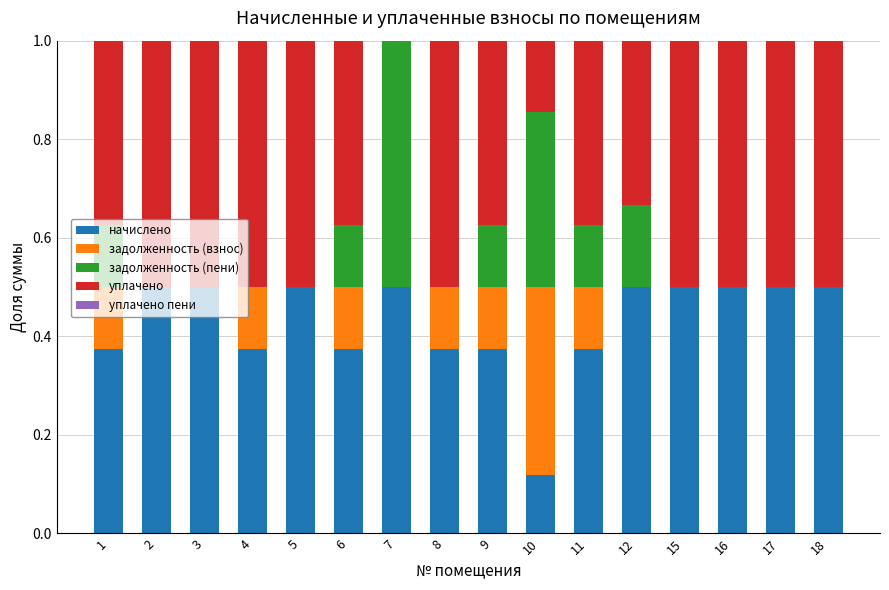

What is the sum of the начислено values at 6 and 18?

0.9